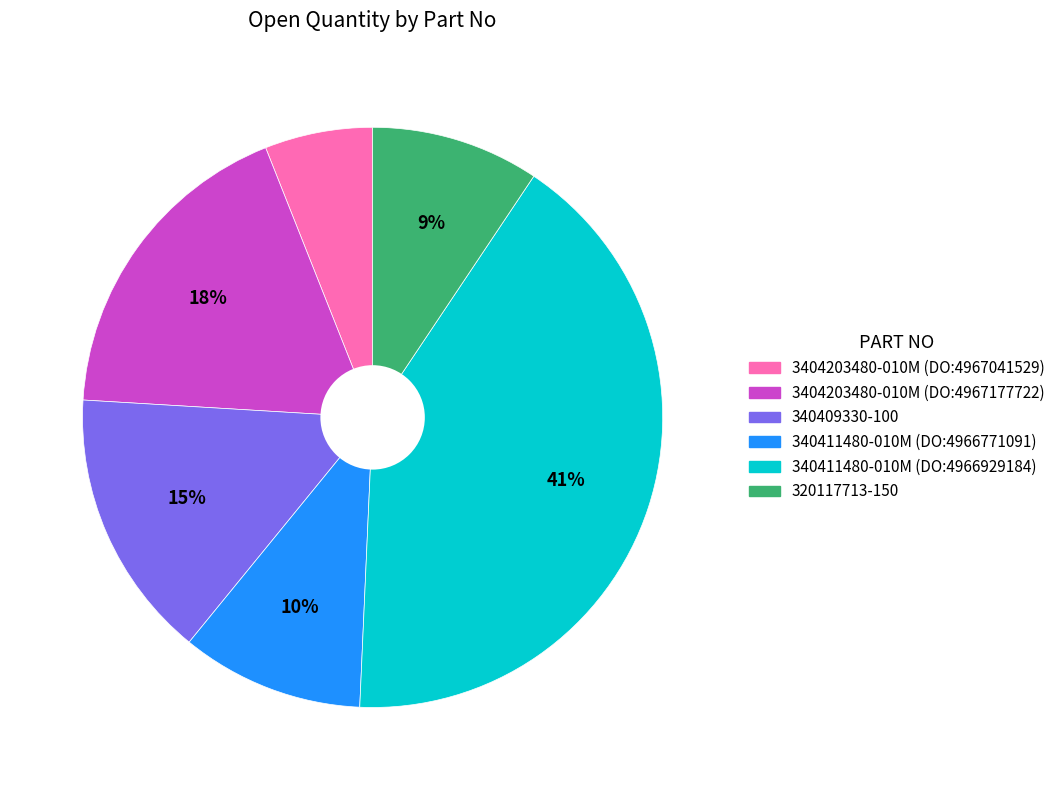

True or false: 320117713-150 accounts for 21% of the total.

False